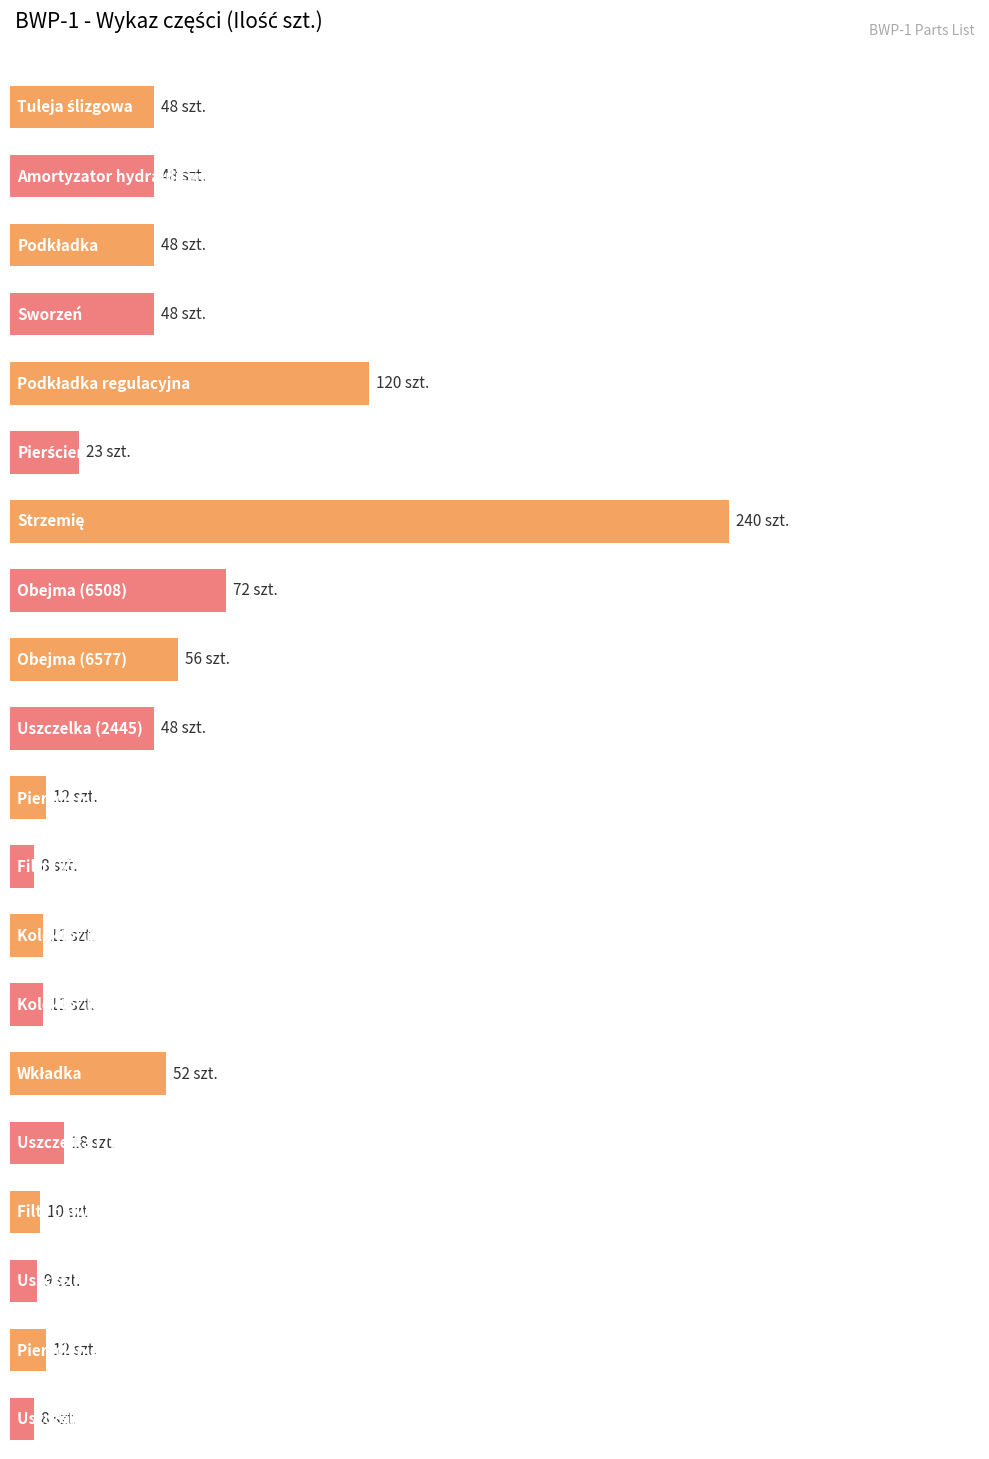

Reading left to right, list all the values displayed in this chart.

48	48	48	48	120	23	240	72	56	48	12	8	11	11	52	18	10	9	12	8